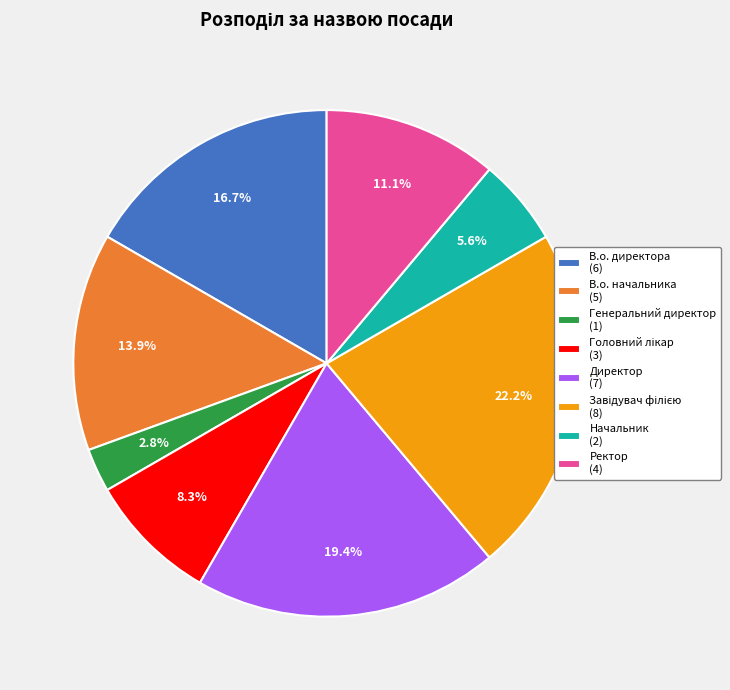

To the nearest percent, what portion does Ректор represent?

11%